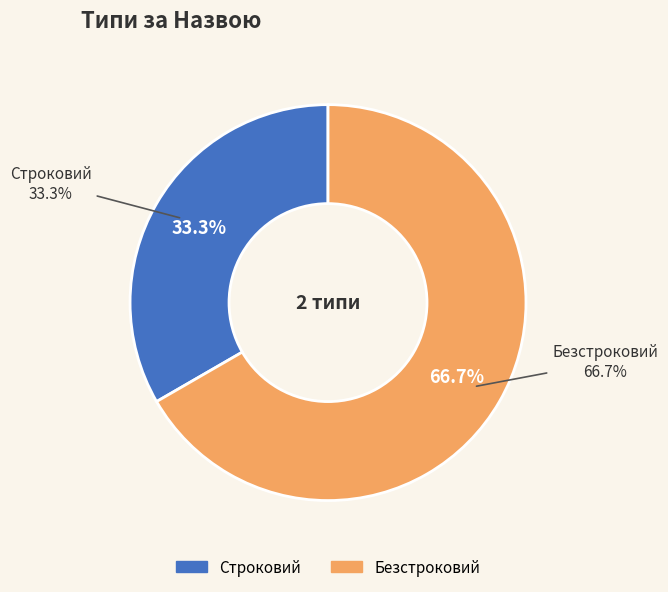

Rank the categories by value from lowest to highest.

Строковий, Безстроковий